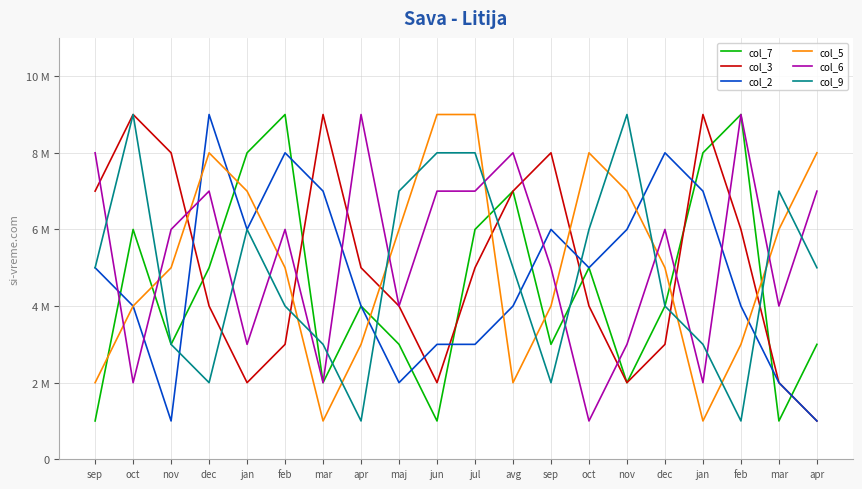

Which series has the largest range (max minus min)?

col_7